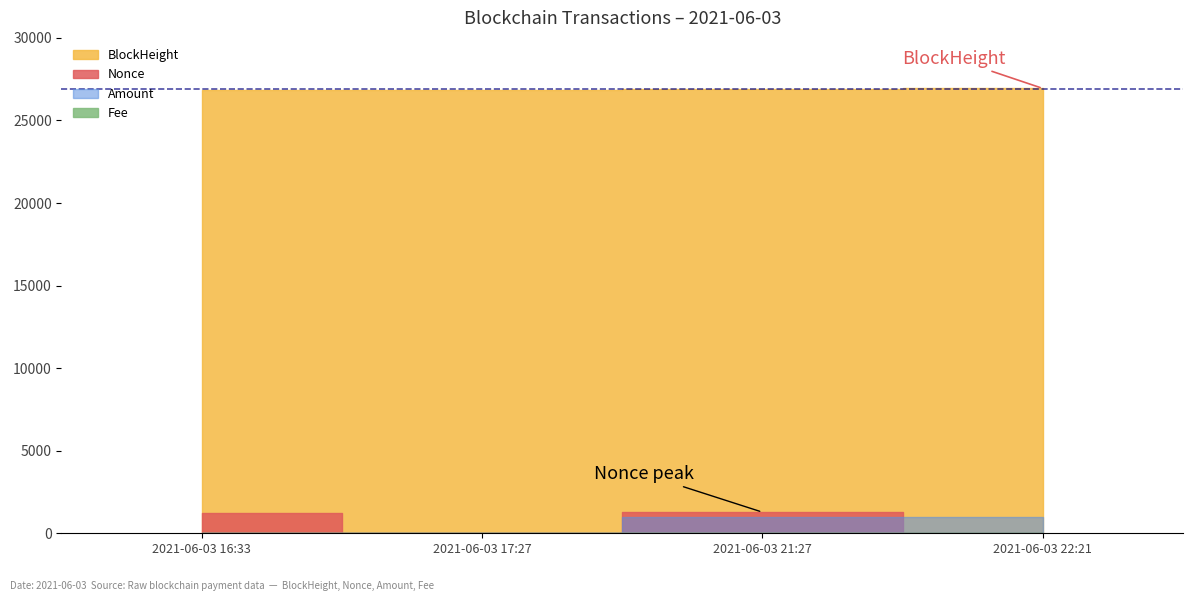

What is the spread (max minus min) of values at 2021-06-03 16:33?

26855.0